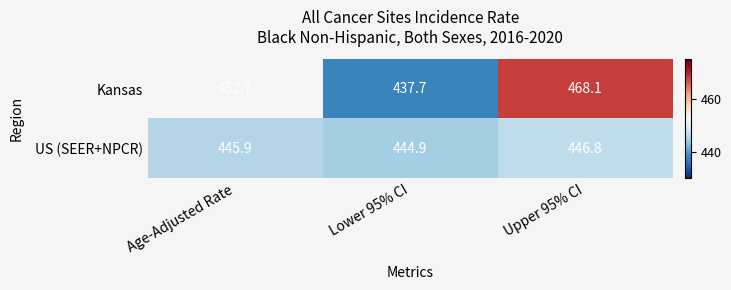

Reading left to right, extract all data points from this chart.

Kansas: Age-Adjusted Rate=452.7	Lower 95% CI=437.7	Upper 95% CI=468.1
US (SEER+NPCR): Age-Adjusted Rate=445.9	Lower 95% CI=444.9	Upper 95% CI=446.8